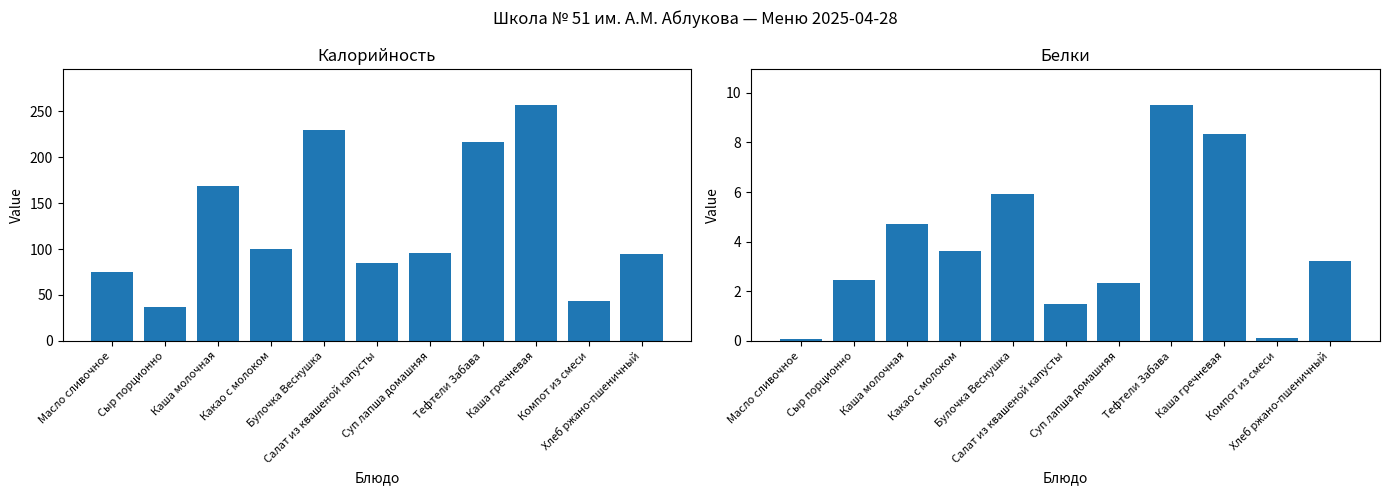

List the series in order of their peak value, lowest first.

Белки, Калорийность